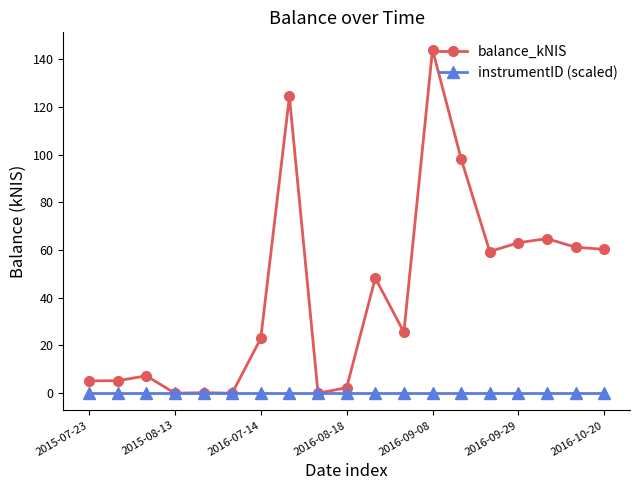

In balance_kNIS, how many points are lower than both neighbors (excluding endpoints)?

5